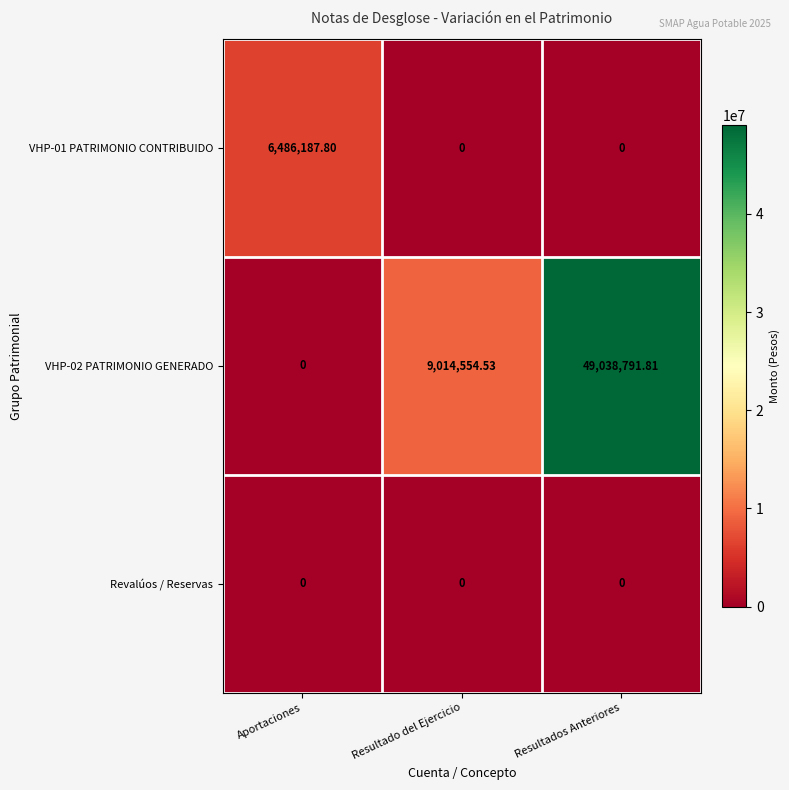

Which series has the widest spread of values?

VHP-02 PATRIMONIO GENERADO